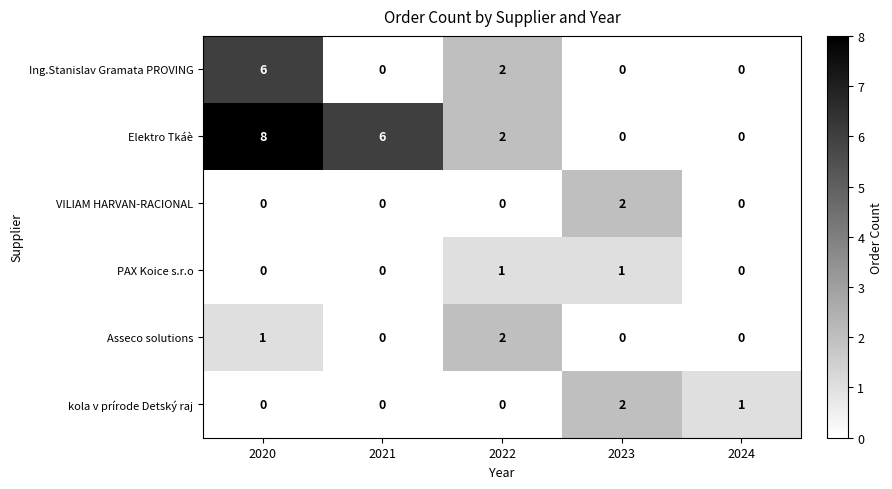

The Asseco solutions series shows 2 at 2022. True or false?

True